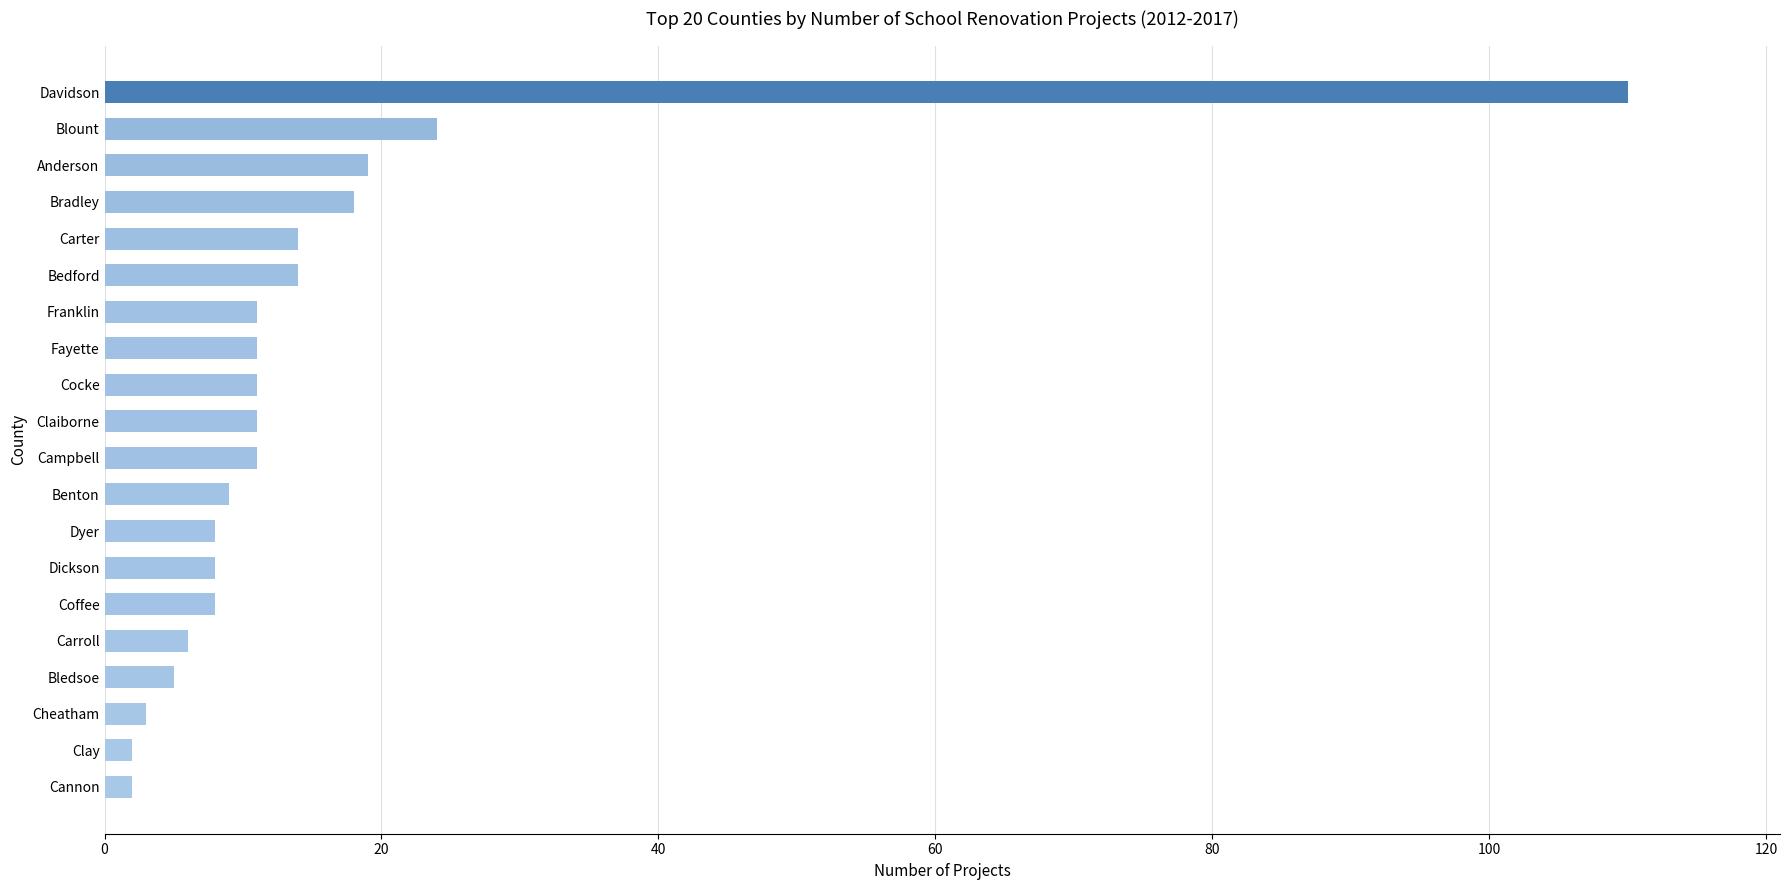

Between Cheatham and Carter, which is larger?

Carter